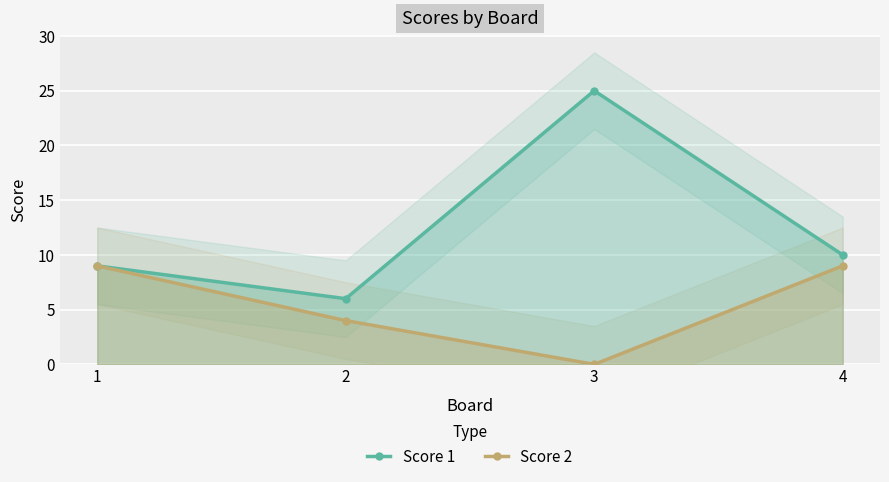

True or false: Score 1 has more than 0 points higher than both neighbors.

True